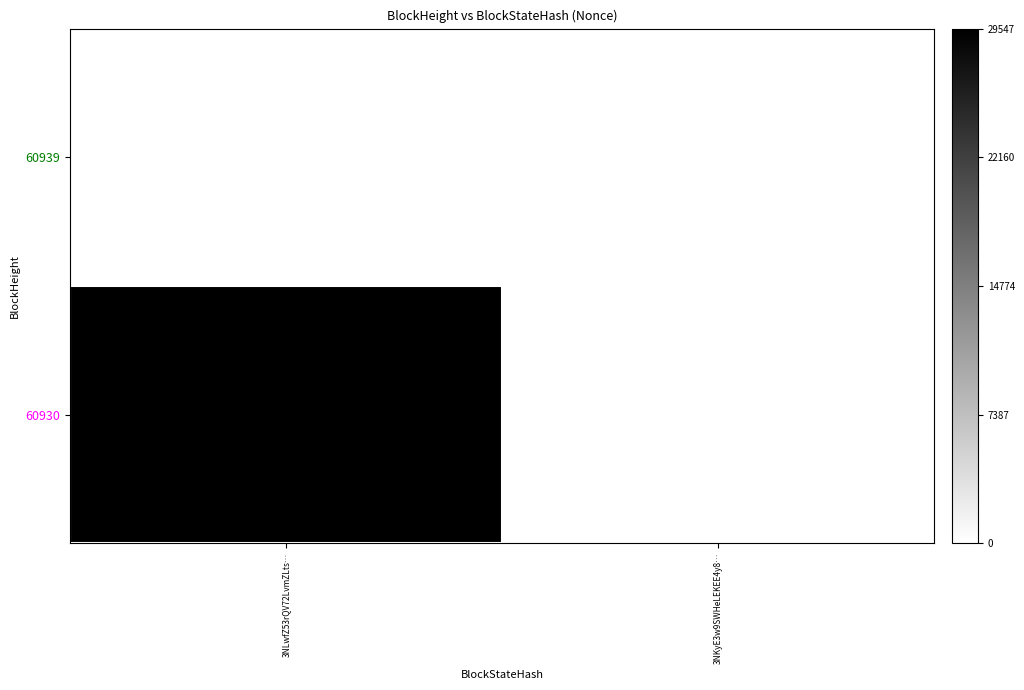

Reading right to left, transcribe all the data shown in this chart.

60939: 3NKyE3w9SWHeLEKEE4y8…=0	3NLwfZ53rQV72LvmZLts…=0
60930: 3NKyE3w9SWHeLEKEE4y8…=0	3NLwfZ53rQV72LvmZLts…=29547